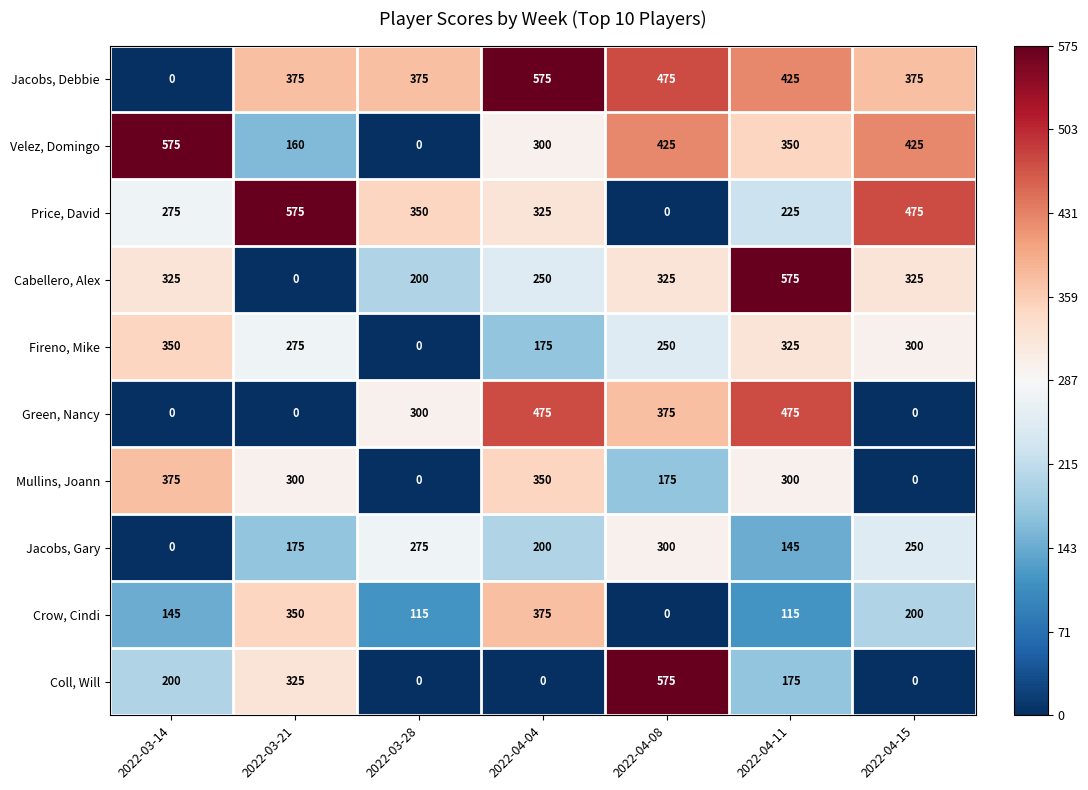

What is the total value across all series at 2022-04-15?

2350